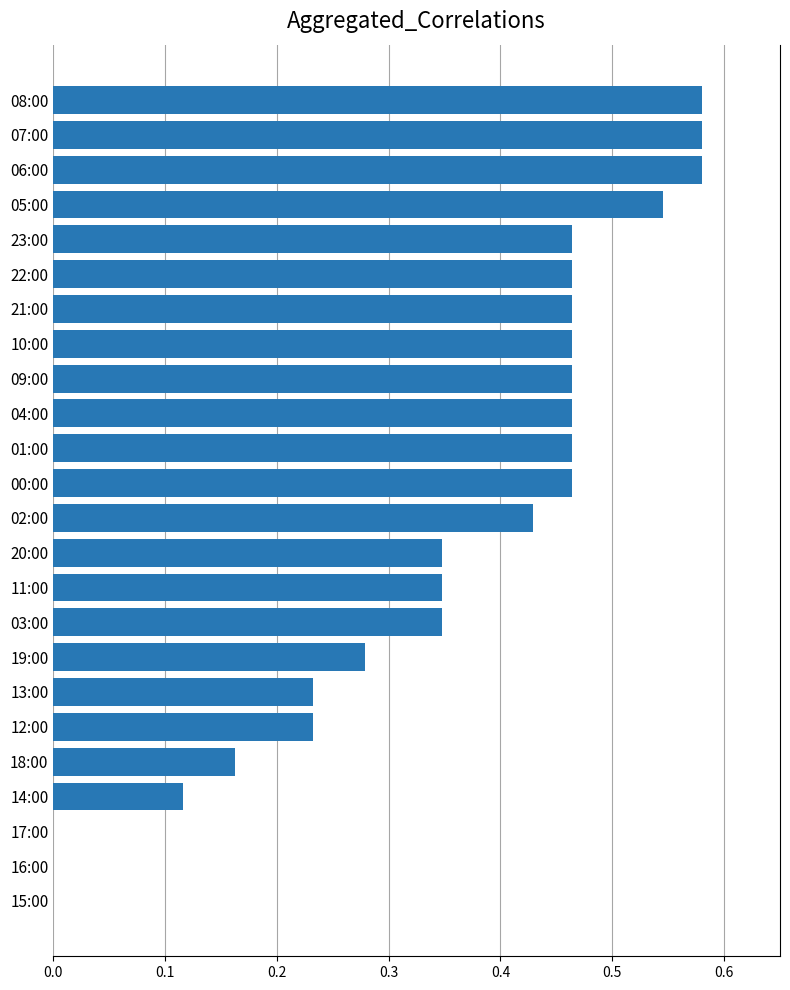

The chart shows a value of 0.4 at 13:00. True or false?

False